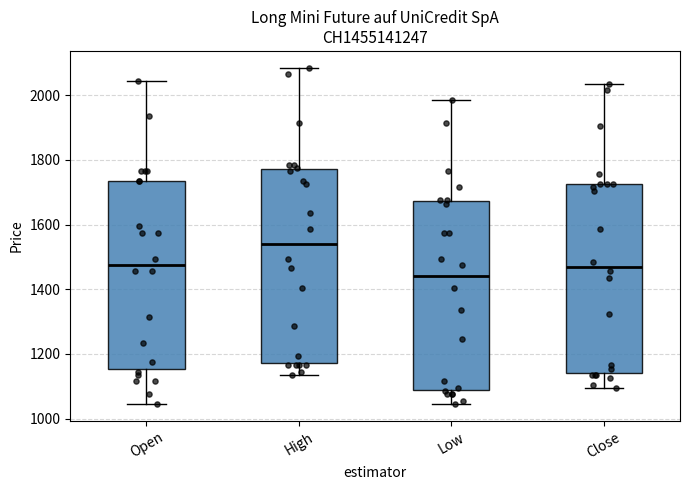

Reading left to right, transcribe this box plot: for each box, give where its median line is, the range the box spans, and where its two whiskers end, as read against the y-axis. The values are not printed on the chart, so give them approximately, as read against the axis.

Open: median 1480, box 1160 to 1740, whiskers 1040 to 2040
High: median 1540, box 1180 to 1780, whiskers 1140 to 2080
Low: median 1440, box 1080 to 1680, whiskers 1040 to 1980
Close: median 1480, box 1140 to 1720, whiskers 1100 to 2040